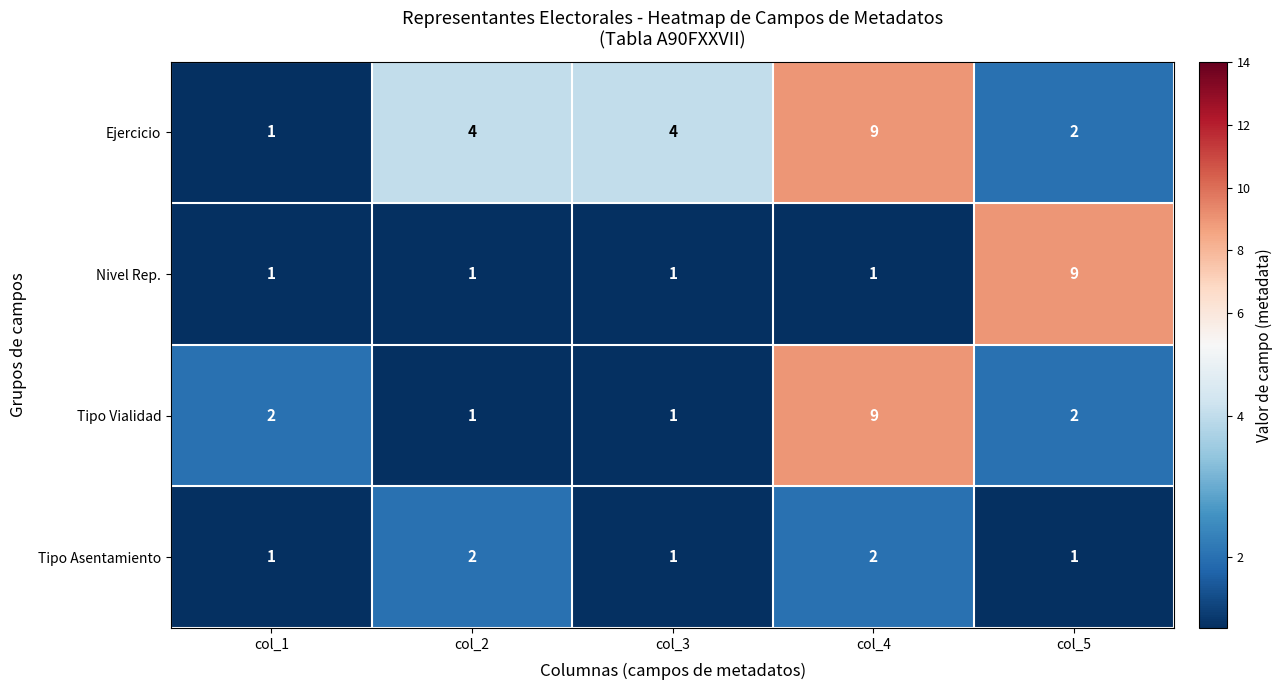

The Nivel Rep. series shows 2 at col_1. True or false?

False